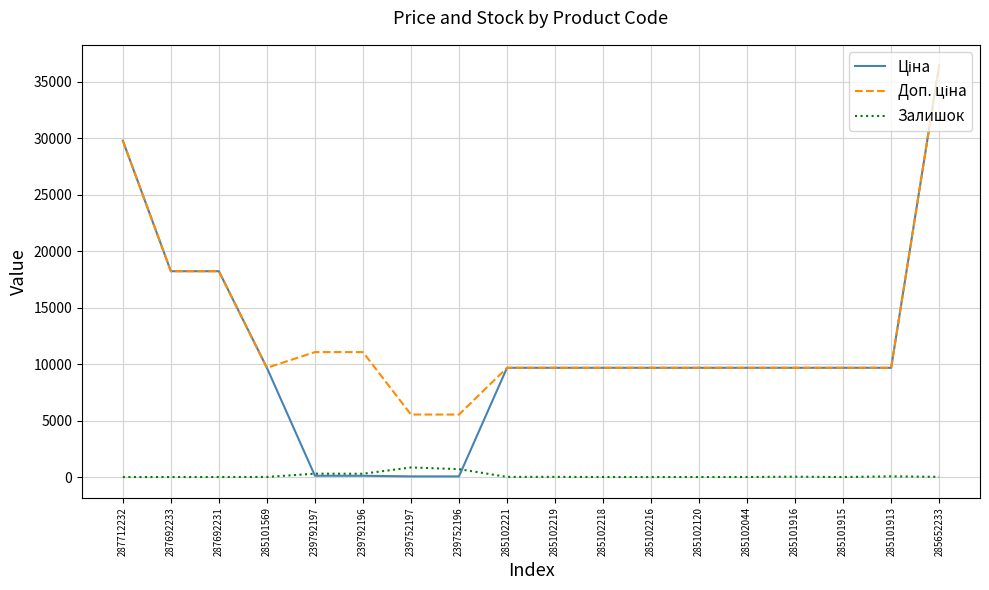

At which category is the sum across all series the highest?

285652233